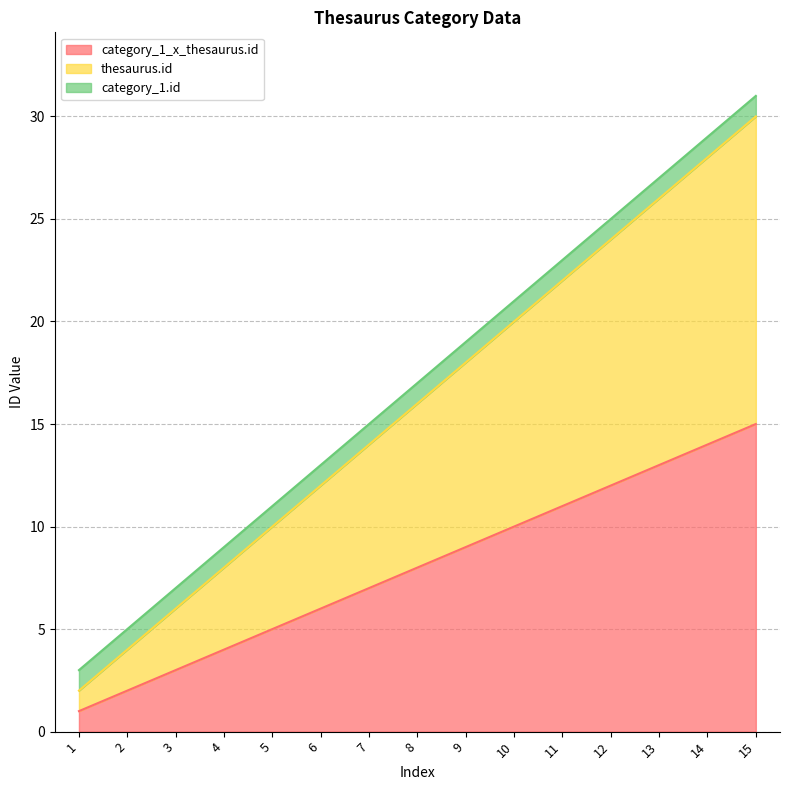

True or false: category_1_x_thesaurus.id has a value of 2 at 2.

True